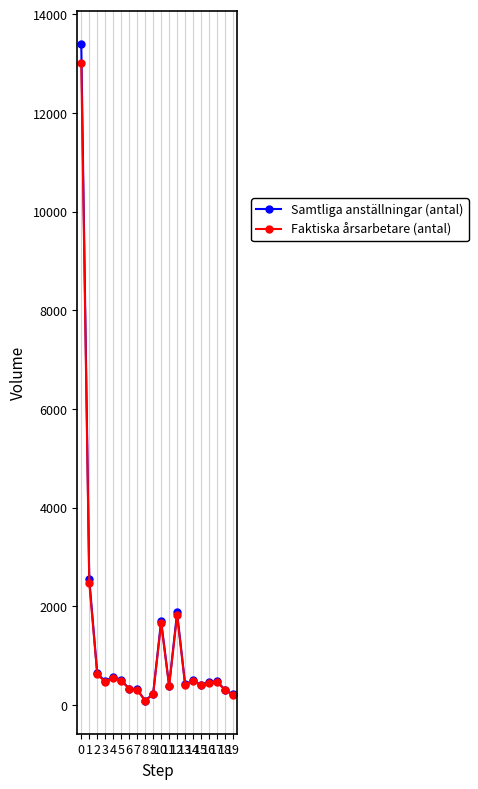

Rank the series at 5 from highest to lowest value.

Samtliga anställningar (antal), Faktiska årsarbetare (antal)